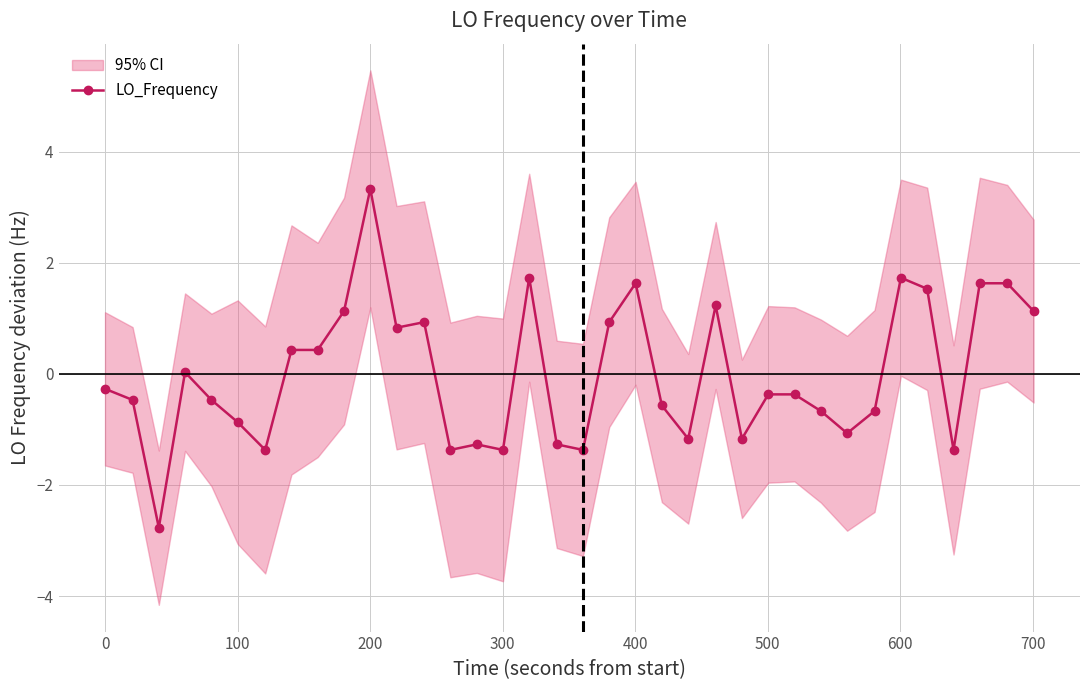

What is the value of the LO_Frequency point at the 13th from the left?

0.9